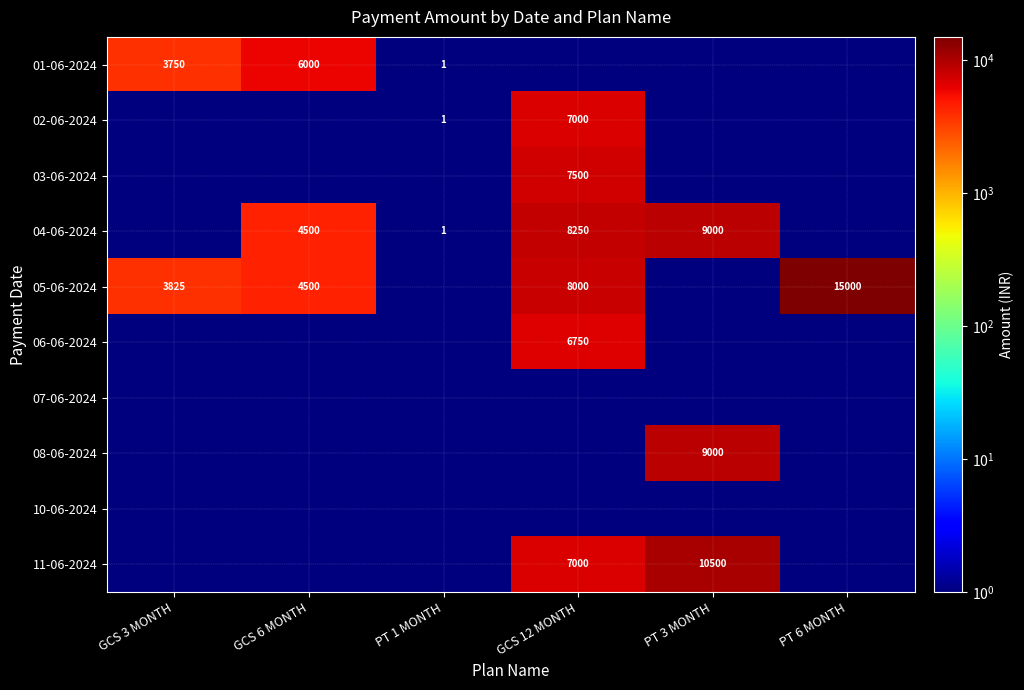

At which label does 05-06-2024 reach its peak?

PT 6 MONTH